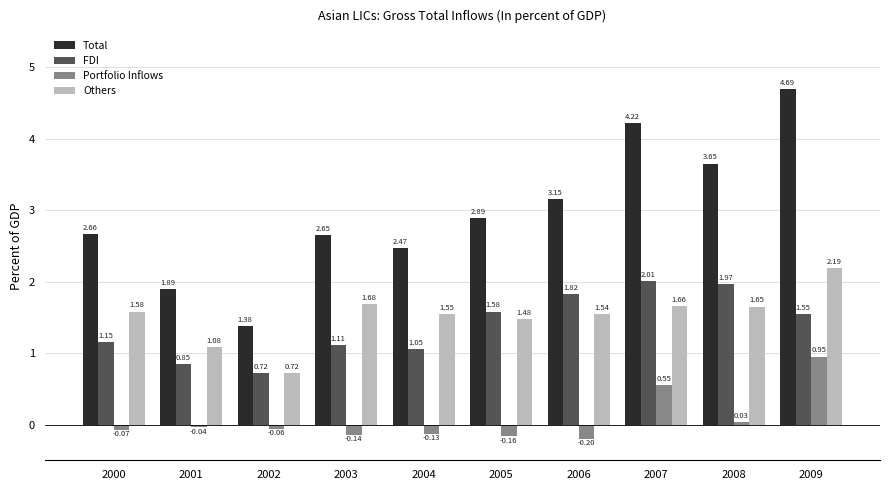

At which label is Portfolio Inflows closest to 0?

2008